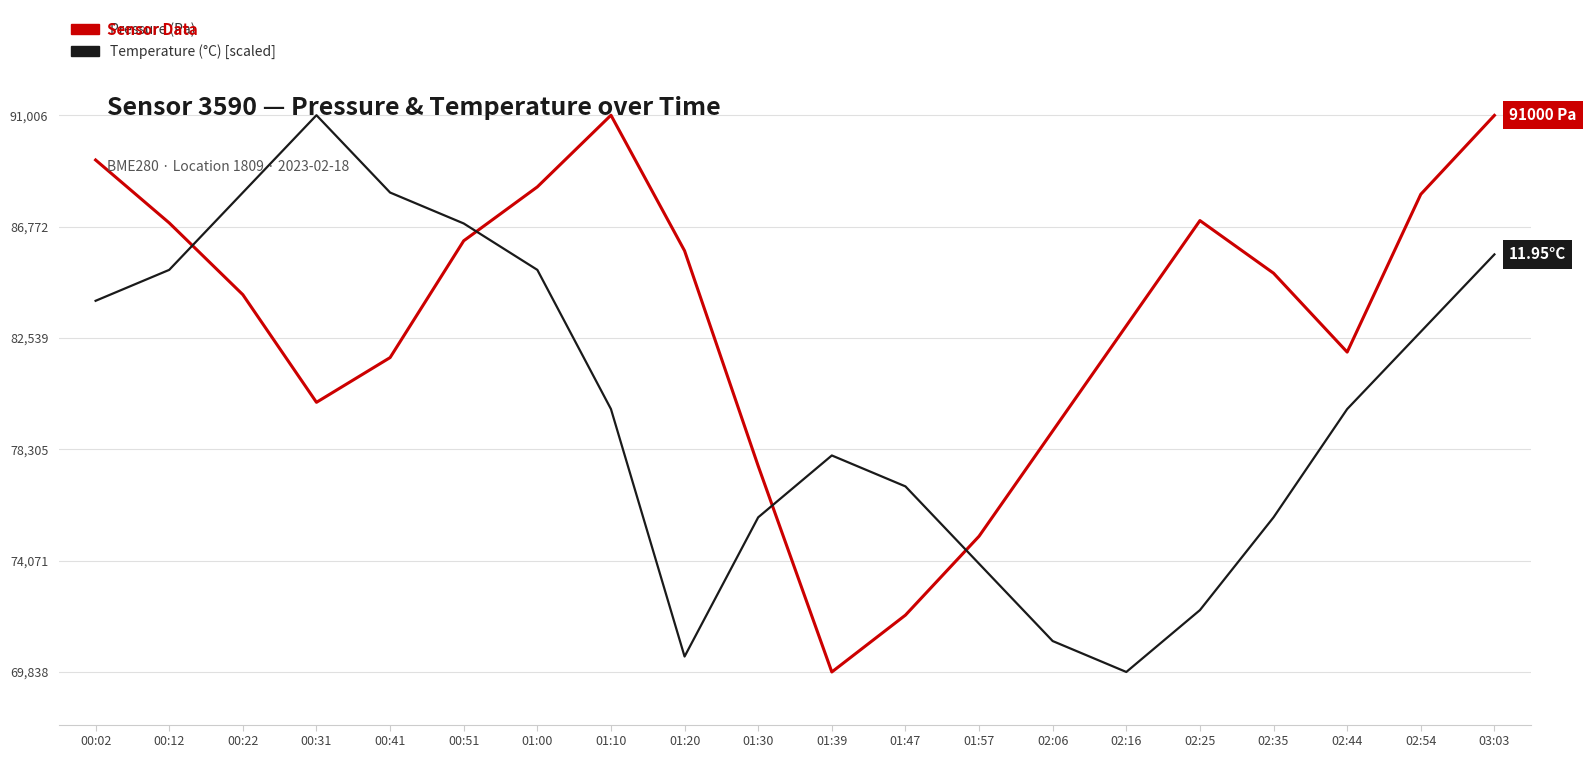

What is the difference between the highest and lowest values at 02:54?

5225.7